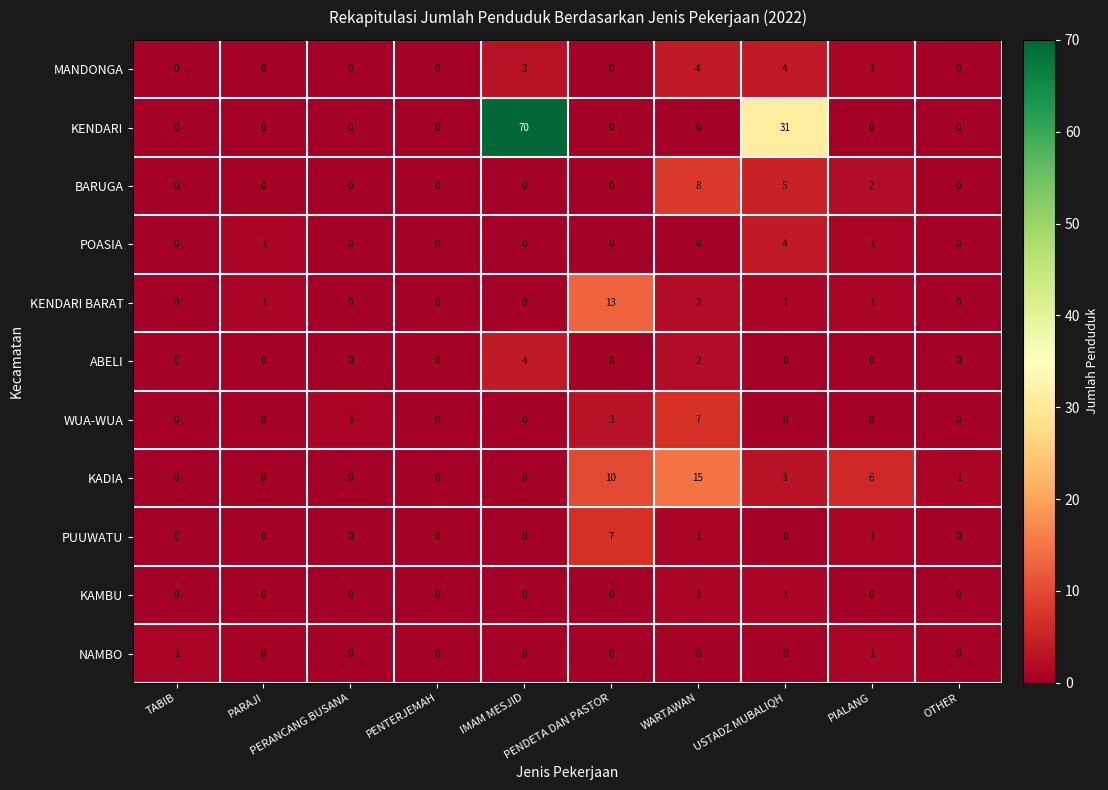

Which series has the largest range (max minus min)?

KENDARI